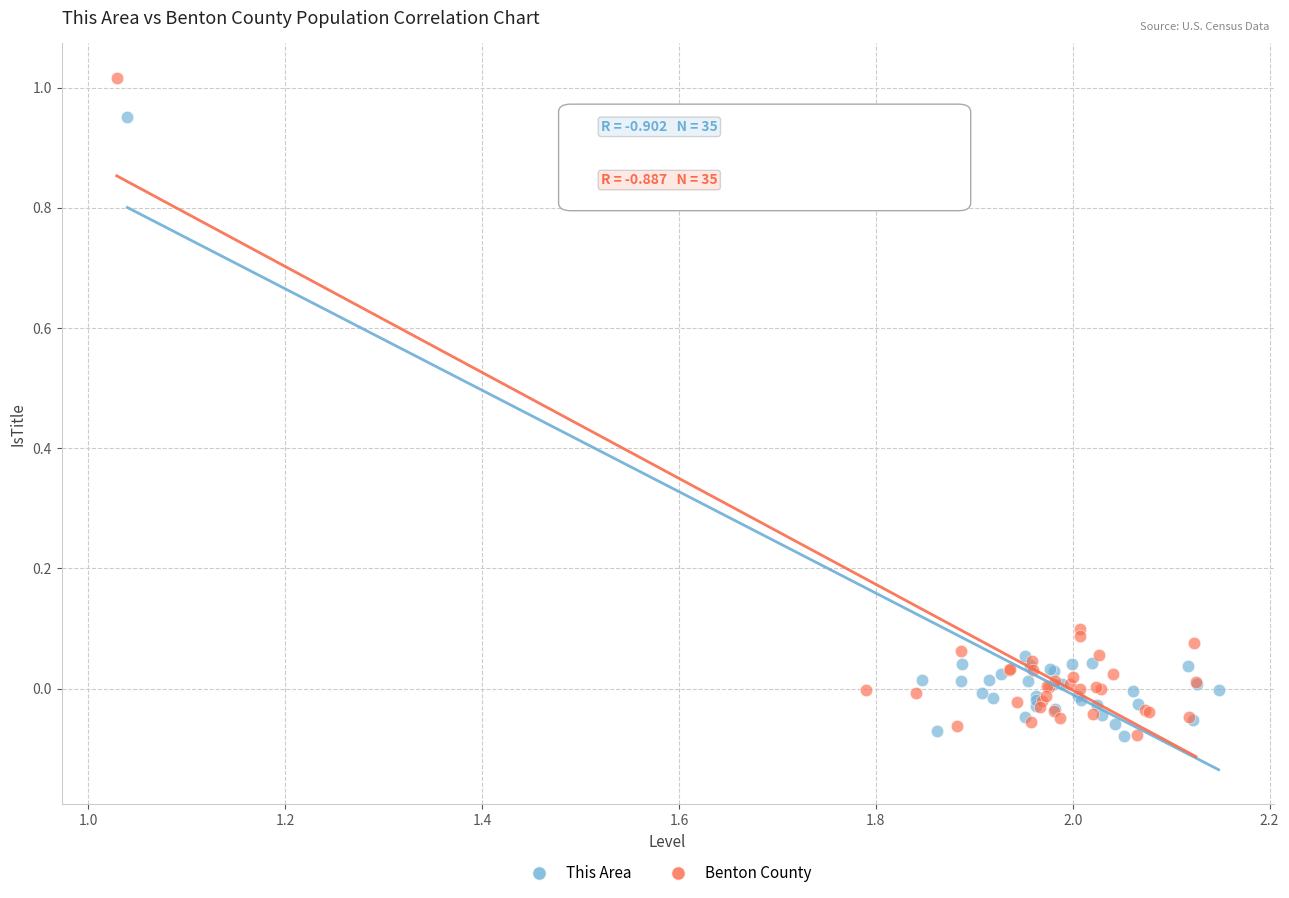

Which series reaches the maximum Y coordinate?

Benton County